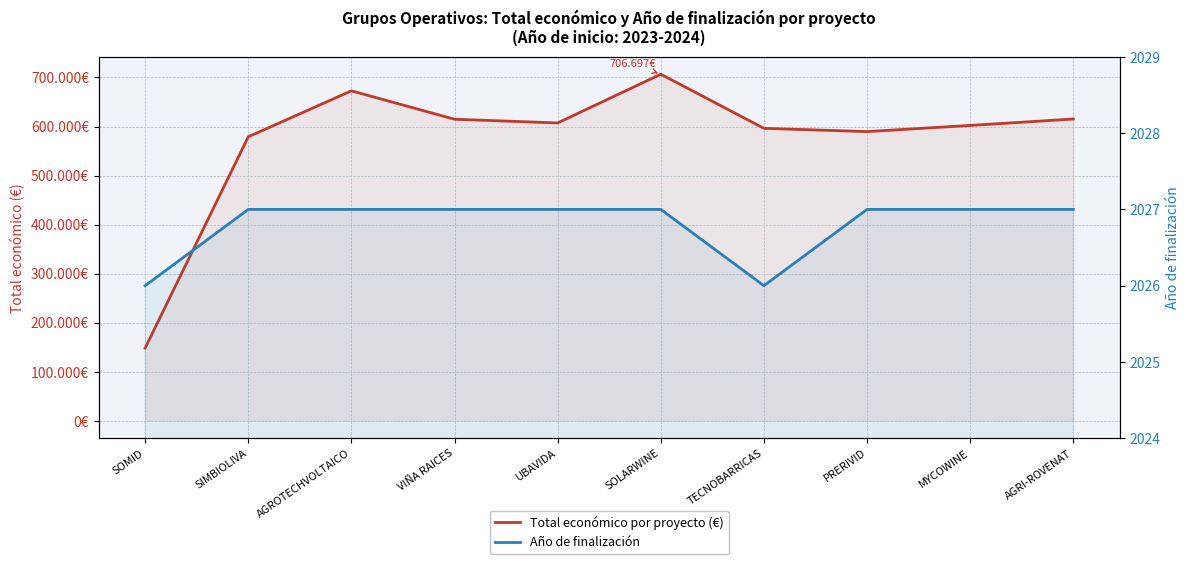

What is the total value across all series at SIMBIOLIVA?

581179.0